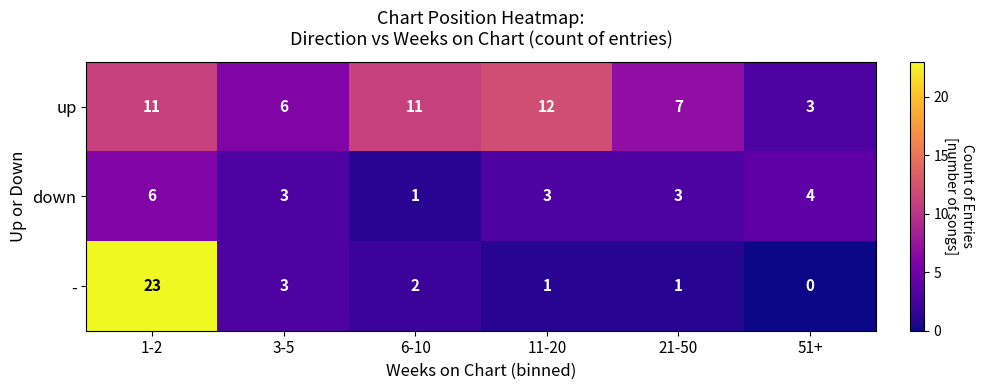

At which label does - first exceed 2?

1-2